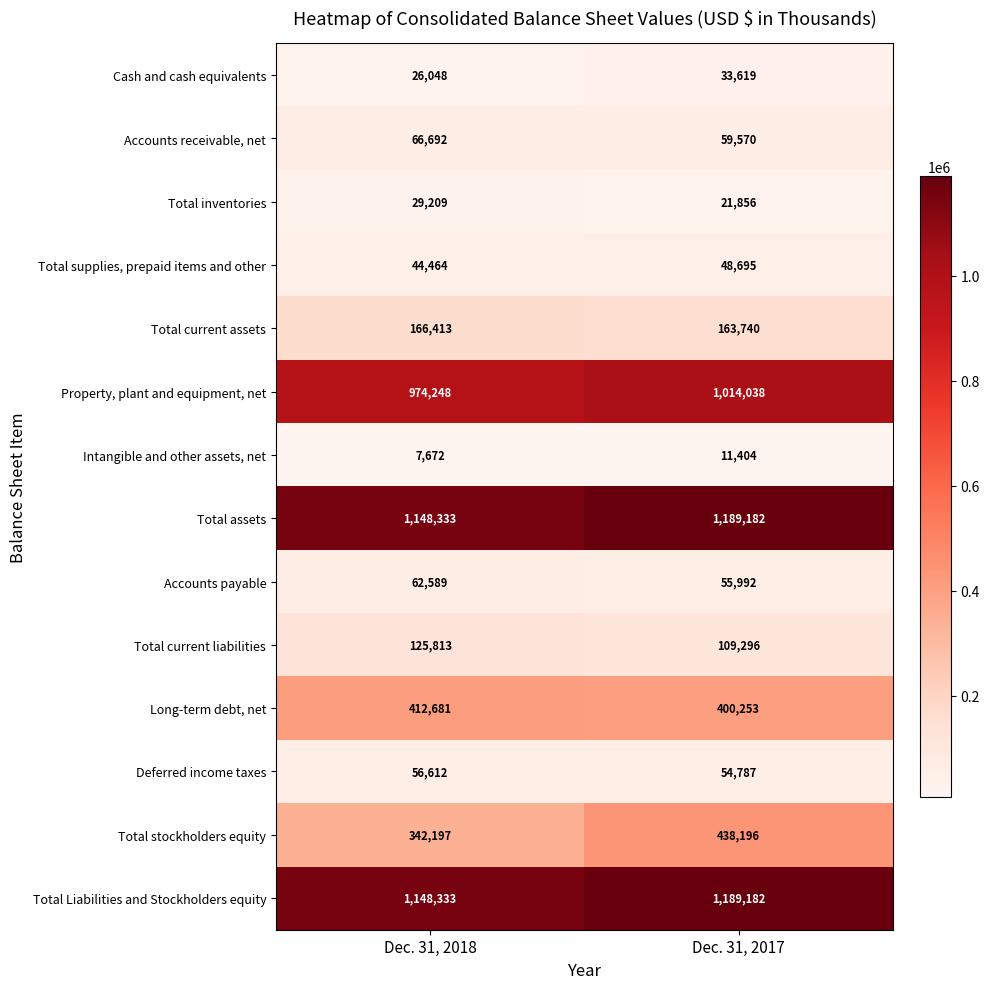

What is the sum of all Total current assets values?

330153